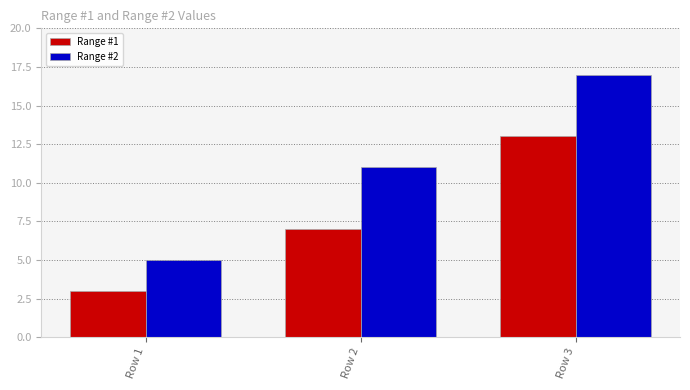

Is the value of Range #1 at Row 2 greater than the value of Range #2 at Row 3?

No